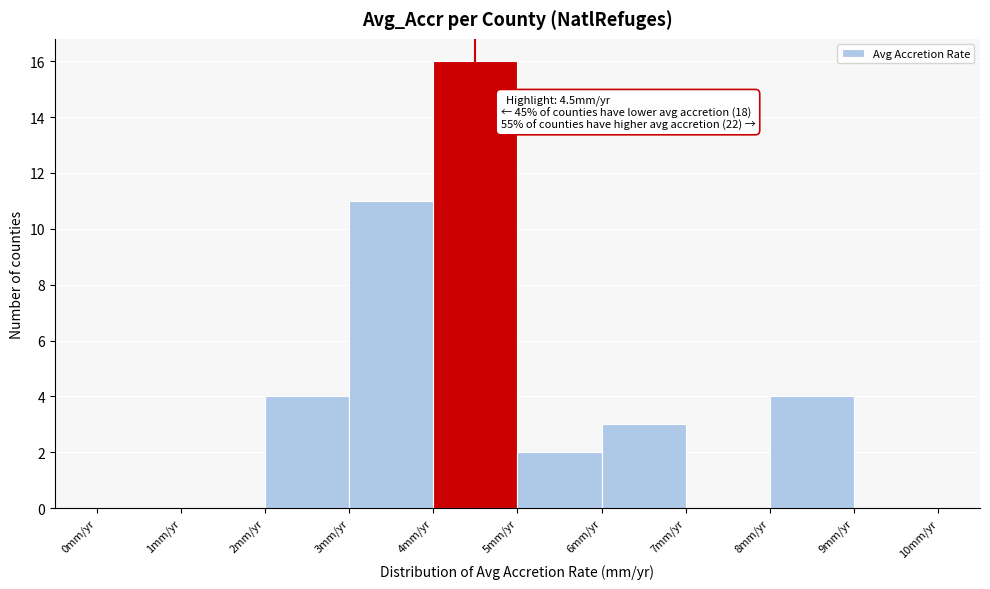

Which range on the x-axis has the tallest bar?

4 to 5